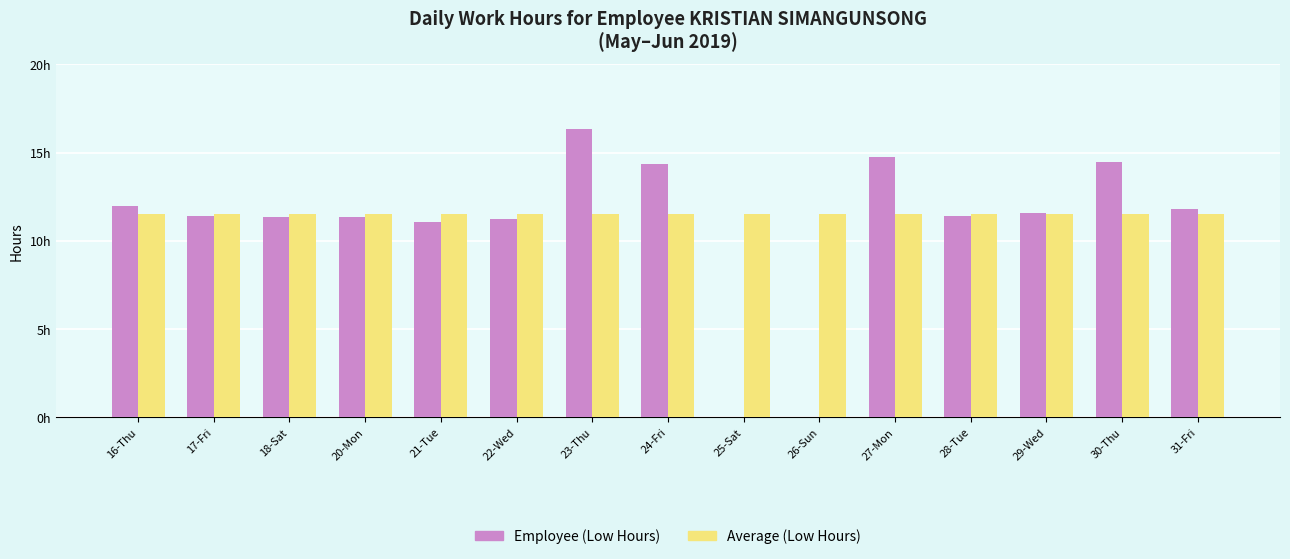

Is the value of Employee (Low Hours) at 26-Sun greater than the value of Average (Low Hours) at 17-Fri?

No